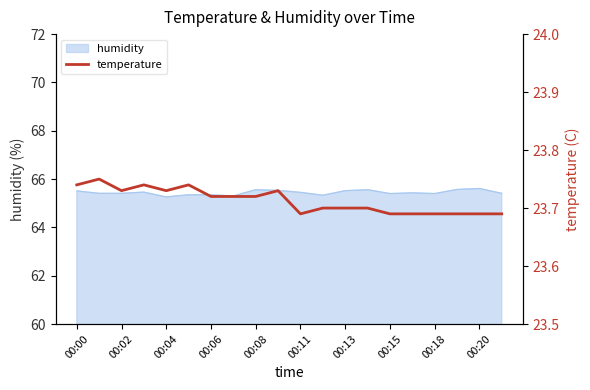

What is the sum of all values?

474.2